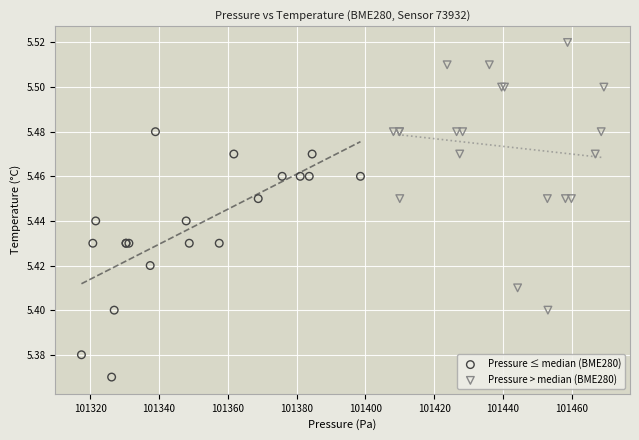

Which series reaches the maximum Y coordinate?

Pressure > median (BME280)